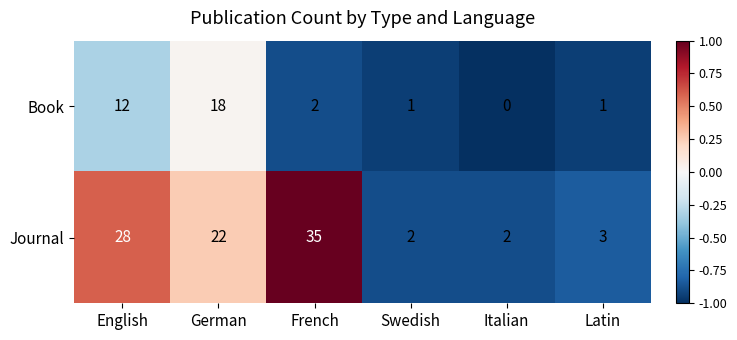

What is the sum of all Book values?

34